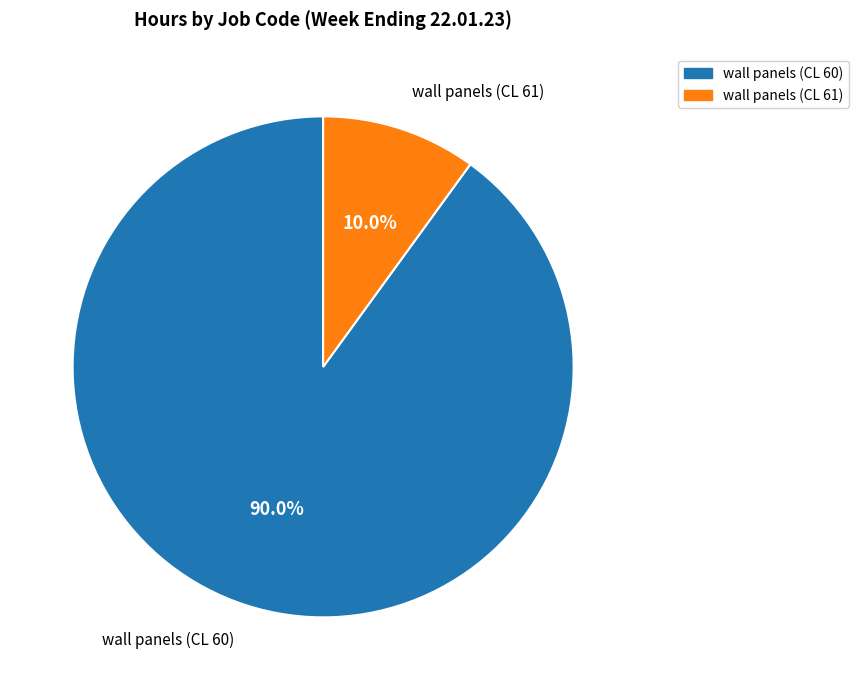

Is wall panels (CL 61) the majority of the pie?

No